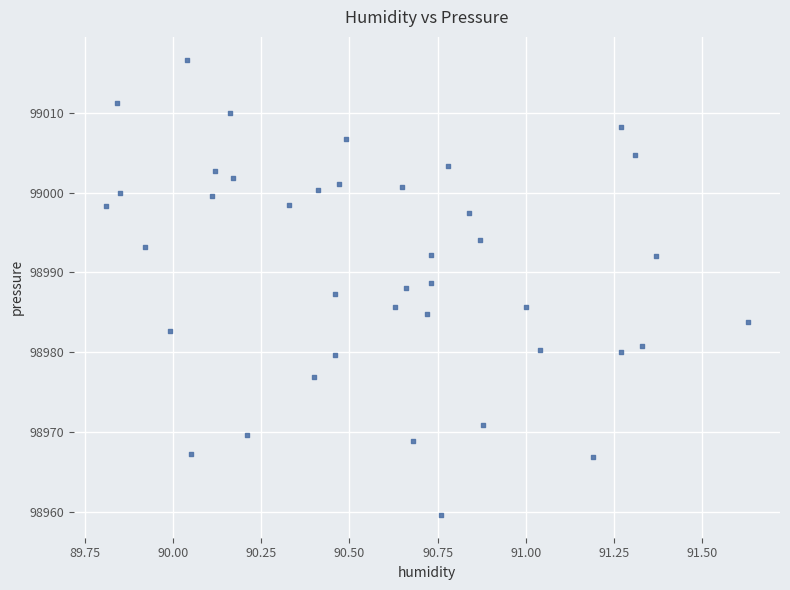

What is the range of Y values (max minus min)?

57.0